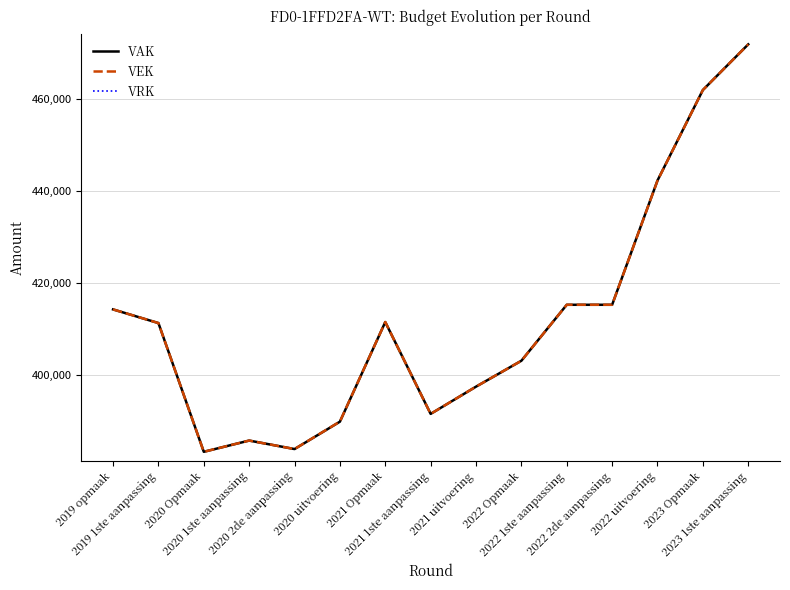

Which series has the largest range (max minus min)?

VAK